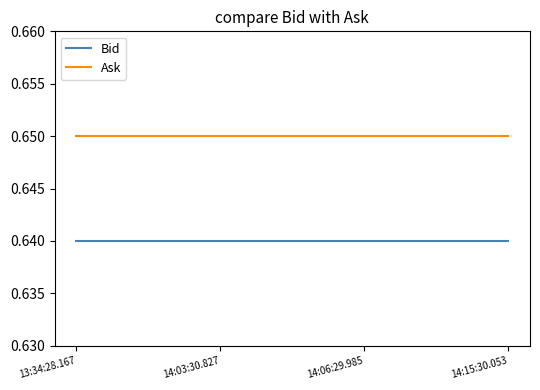

How many distinct data groups are displayed?

2